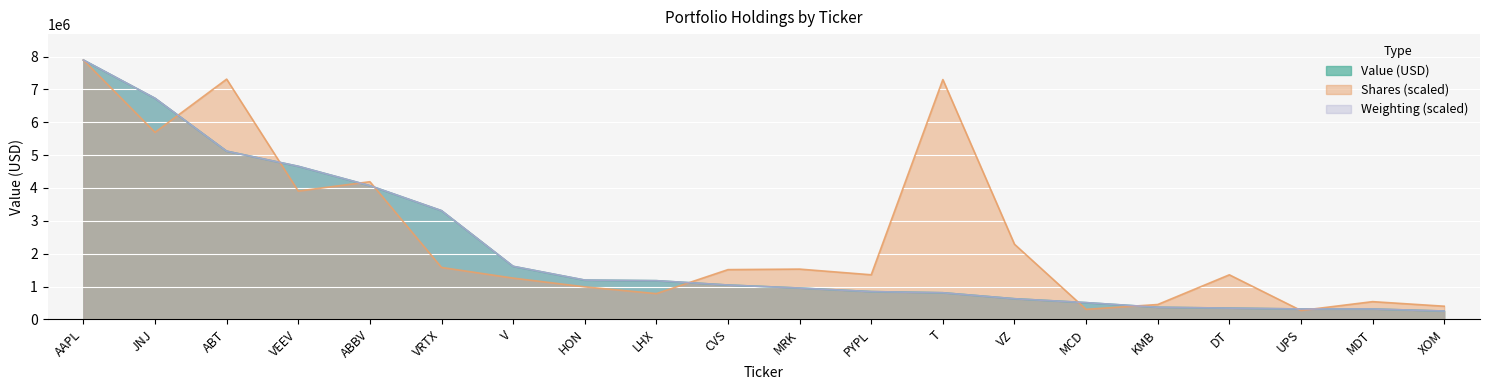

Does the chart display data point markers on the line(s)?

No